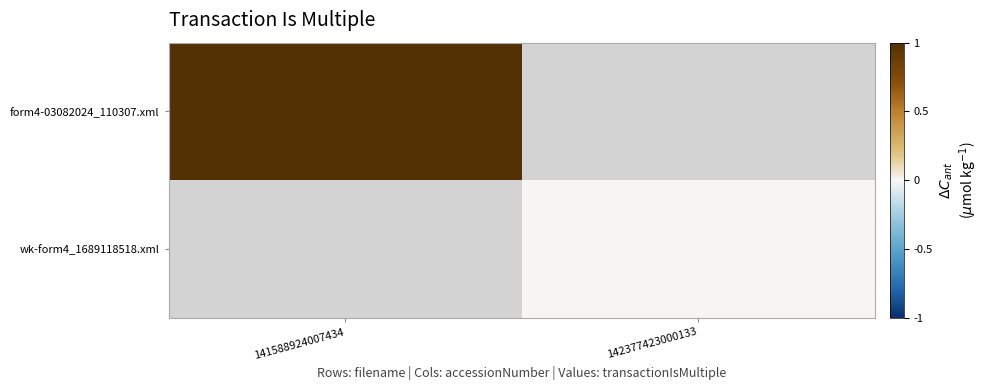

At how many categories does at least one series exceed 0?

1